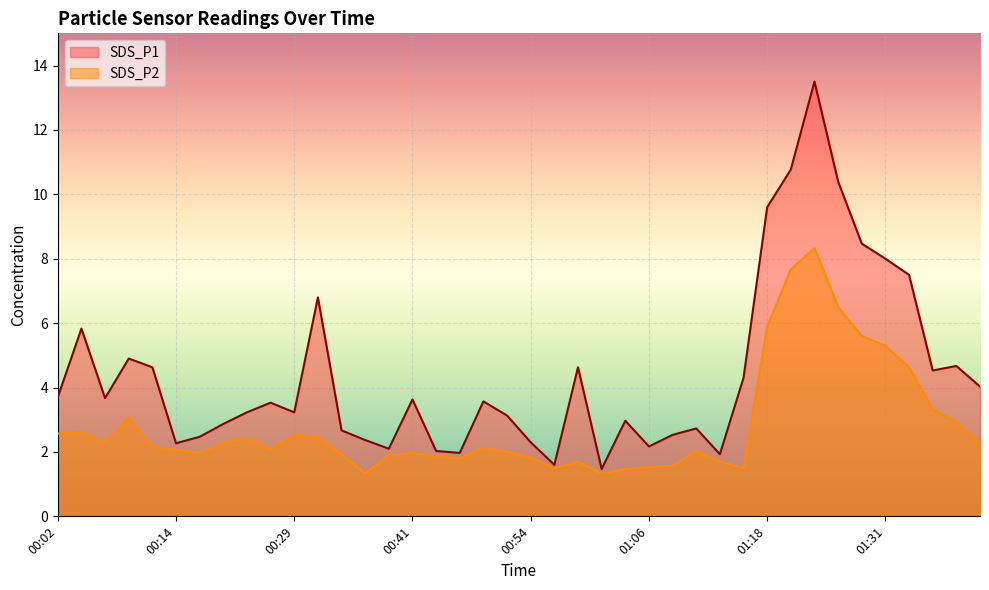

Which series changed the most between 00:36 and 01:08?

SDS_P2